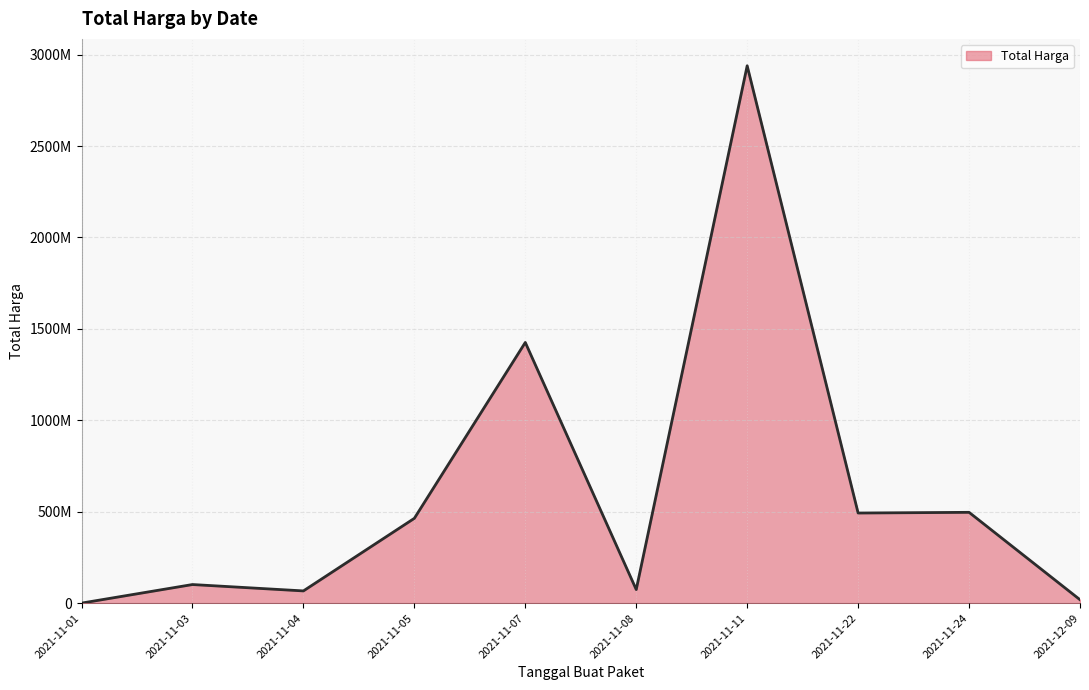

The value at 2021-11-01 is 333600. True or false?

True